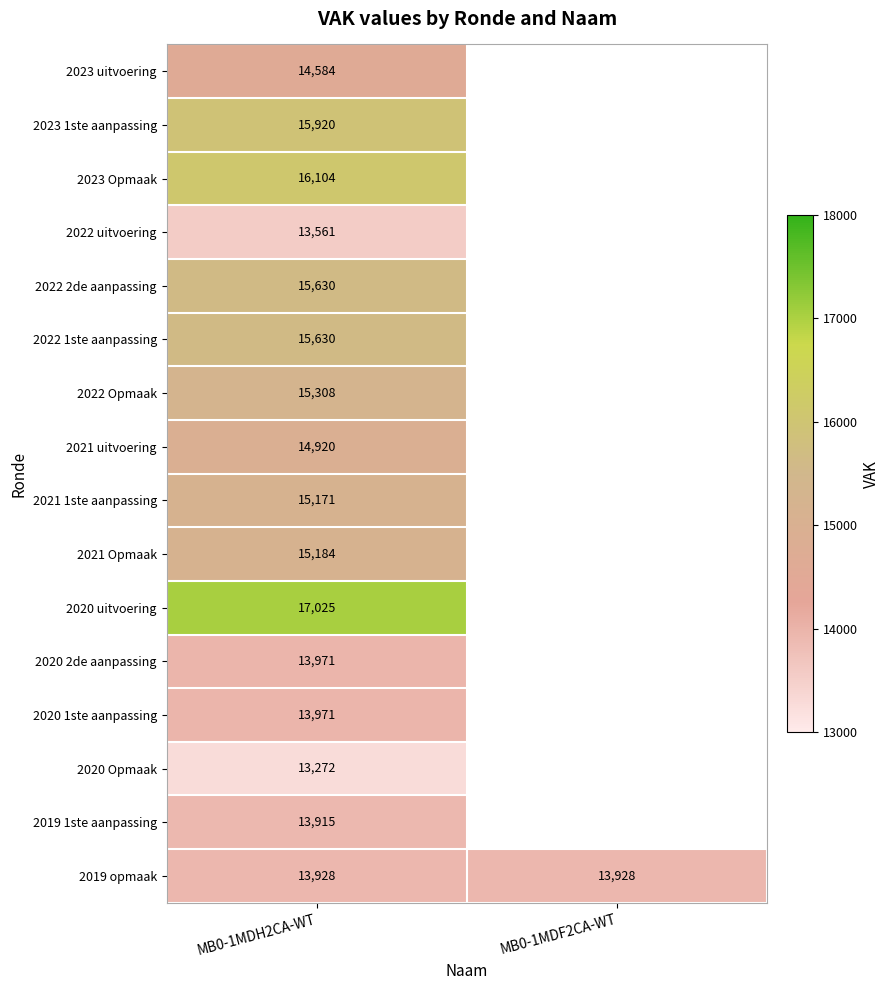

True or false: 2022 Opmaak has a value of 23022 at MB0-1MDH2CA-WT.

False